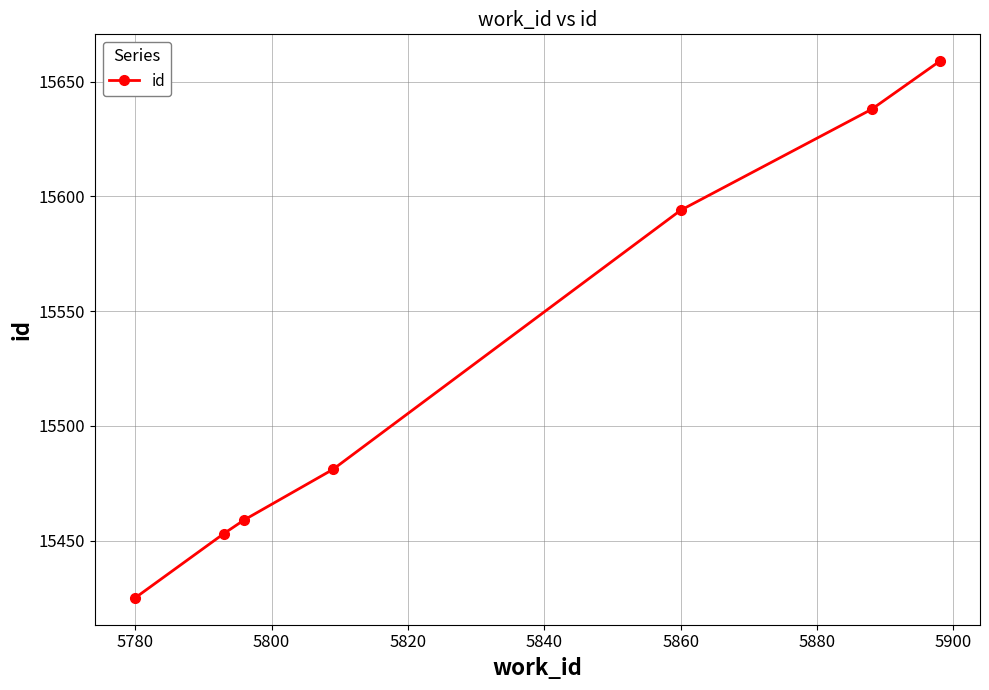

What is the average value?

15530